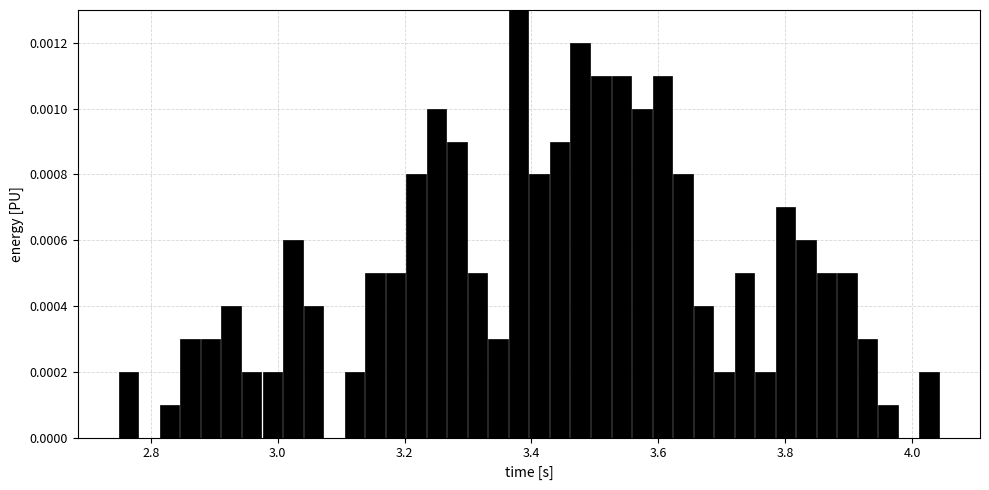

Around what value on the x-axis is the tallest bar? Give the approximate position of its centre, as read against the axis.

3.38